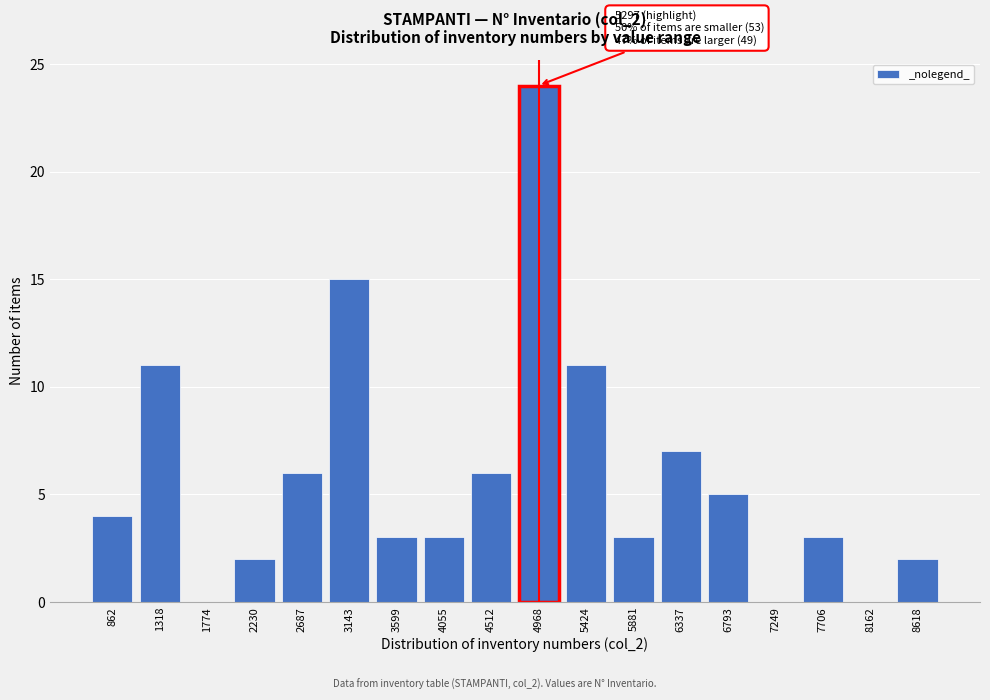

Reading left to right, extract all data points from this chart.

862=4	1318=11	1774=0	2230=2	2687=6	3143=15	3599=3	4055=3	4512=6	4968=24	5424=11	5881=3	6337=7	6793=5	7249=0	7706=3	8162=0	8618=2